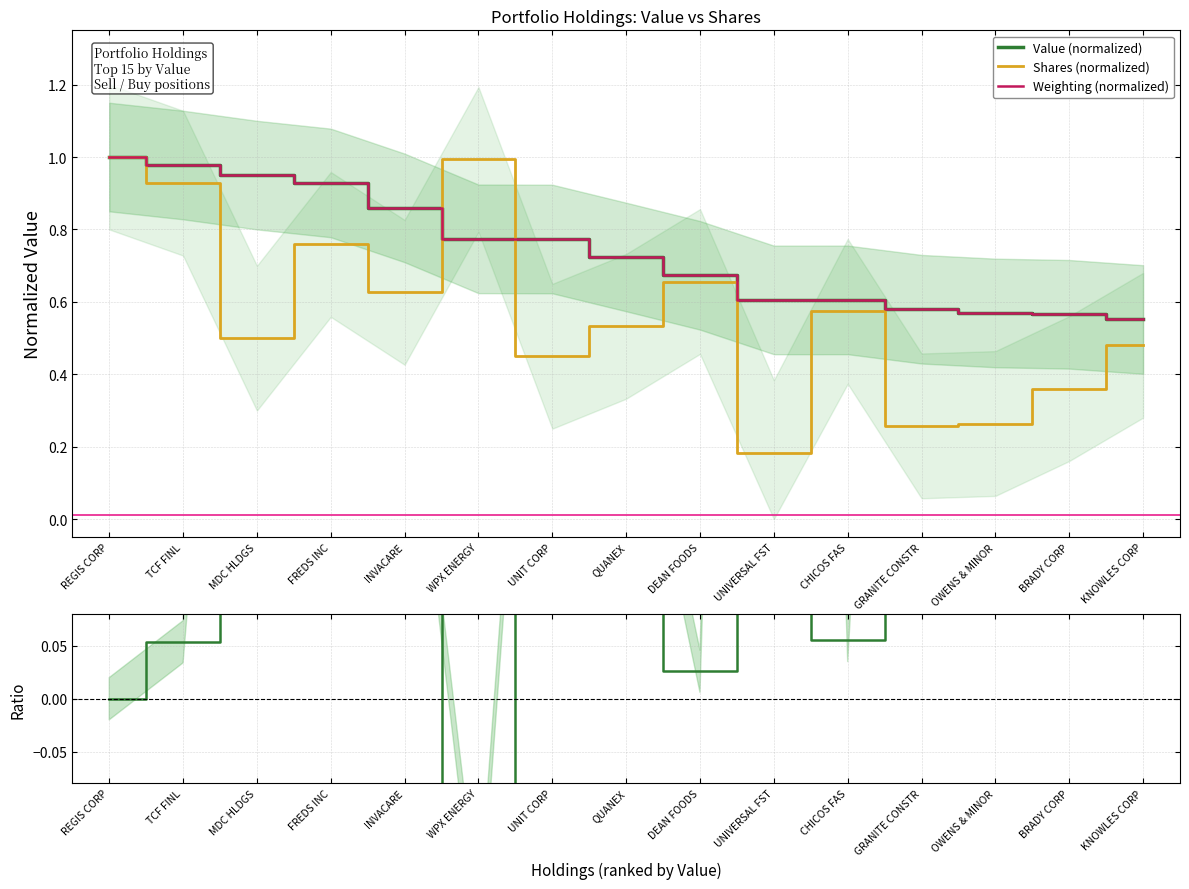

True or false: Shares (normalized) has a value of 1.0 at FREDS INC.

False